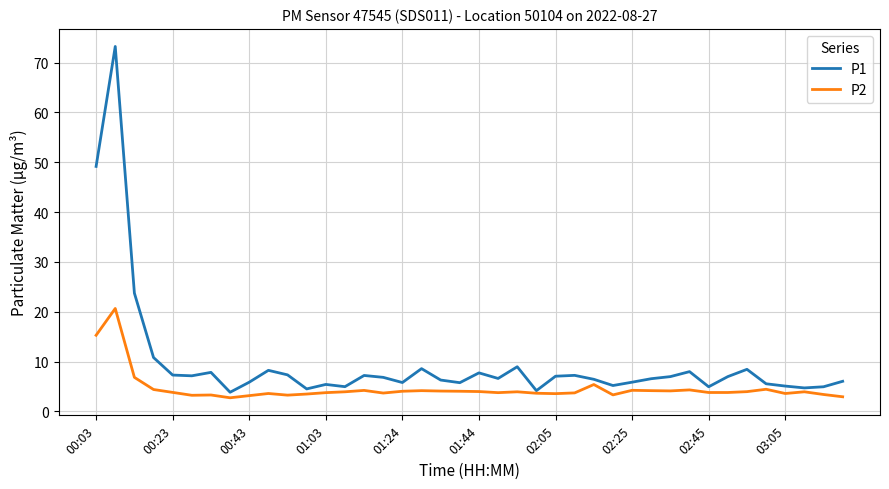

Which series has the widest spread of values?

P1